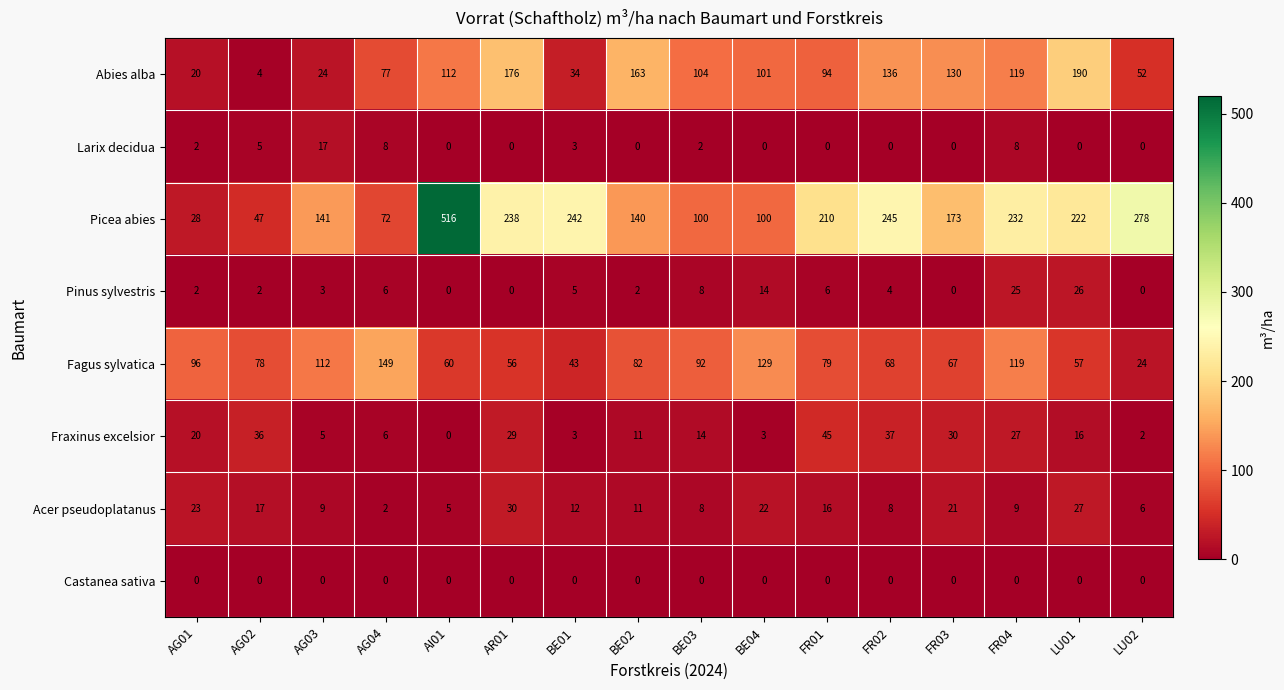

At which label is Picea abies closest to 272?

LU02